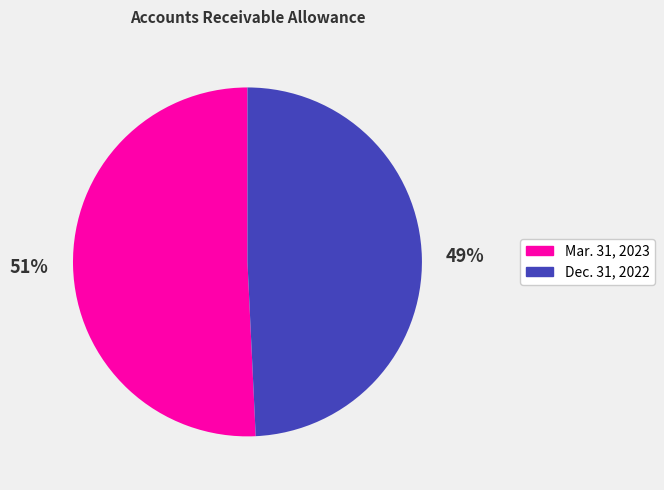

Which category accounts for the majority?

Mar. 31, 2023